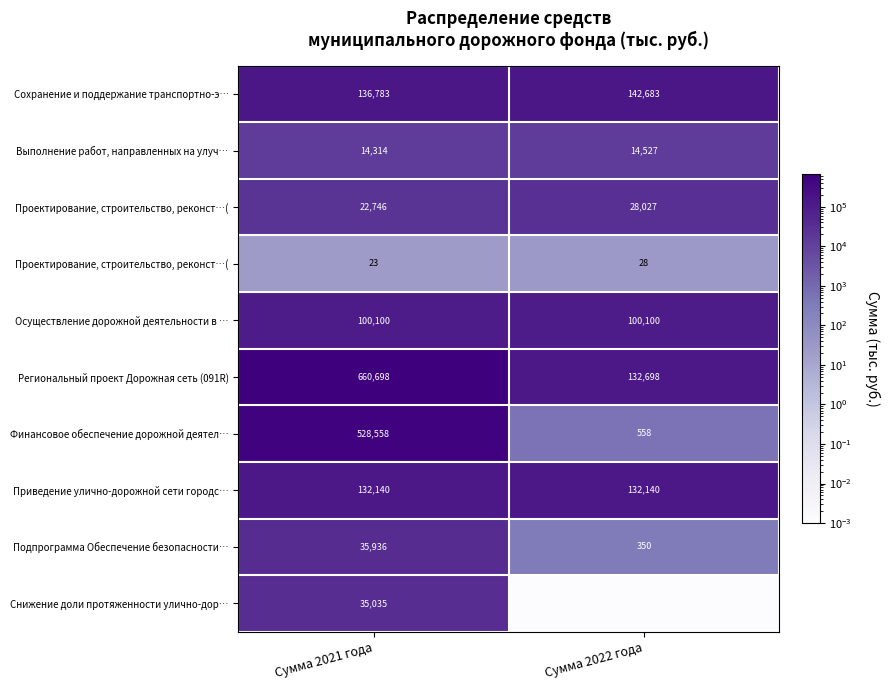

At how many categories does at least one series exceed 352836?

1